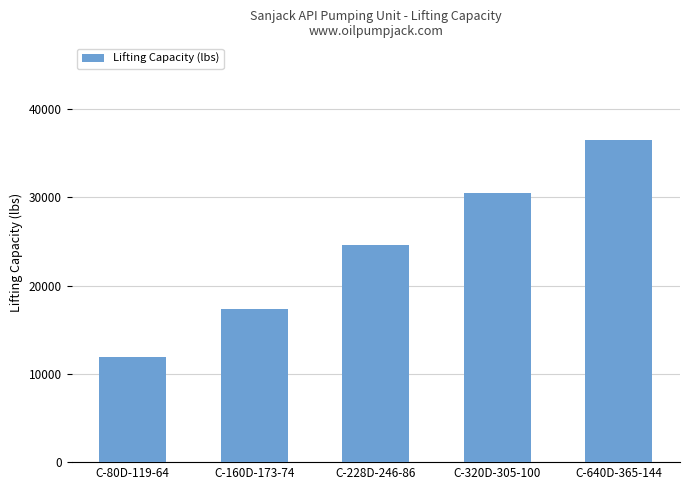

Does the chart contain any negative values?

No